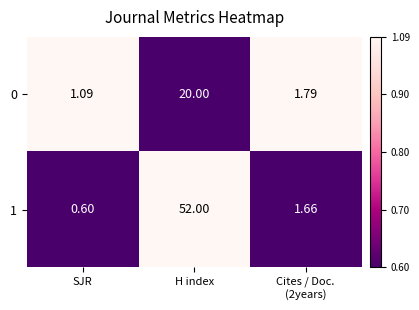

At which category is the sum across all series the highest?

H index